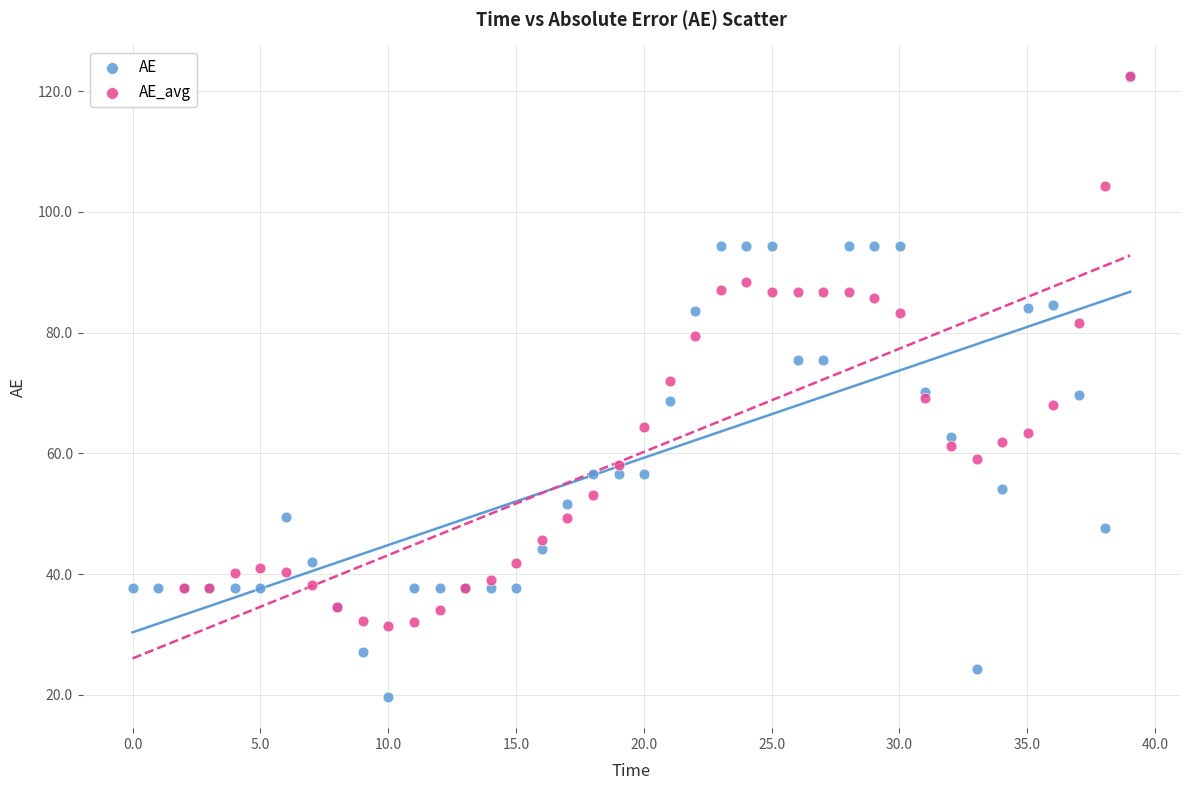

Which series has the widest spread of Y values?

AE